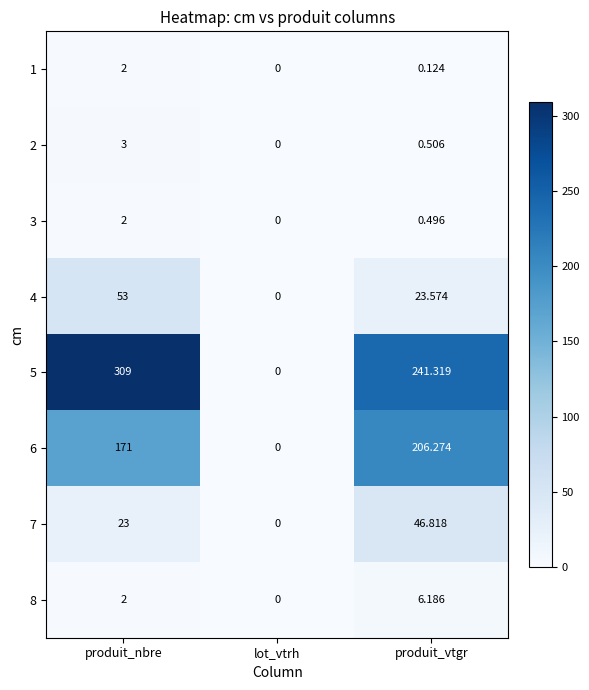

At which category does the chart reach its peak across all series?

produit_nbre